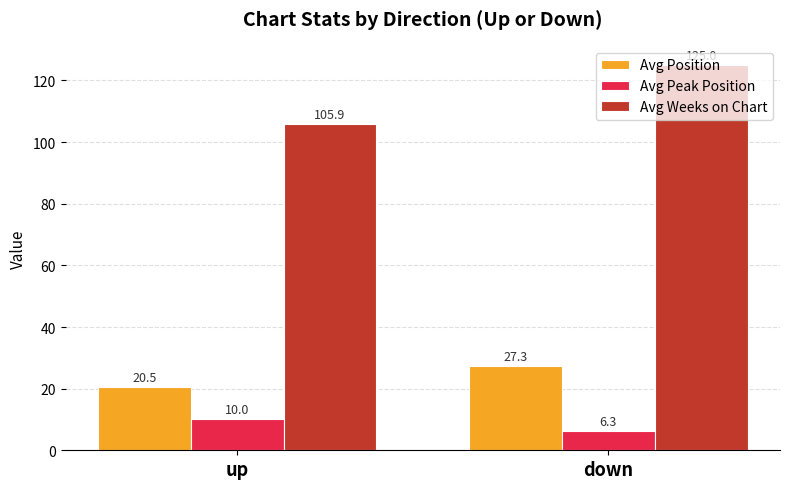

At which category is the sum across all series the highest?

down